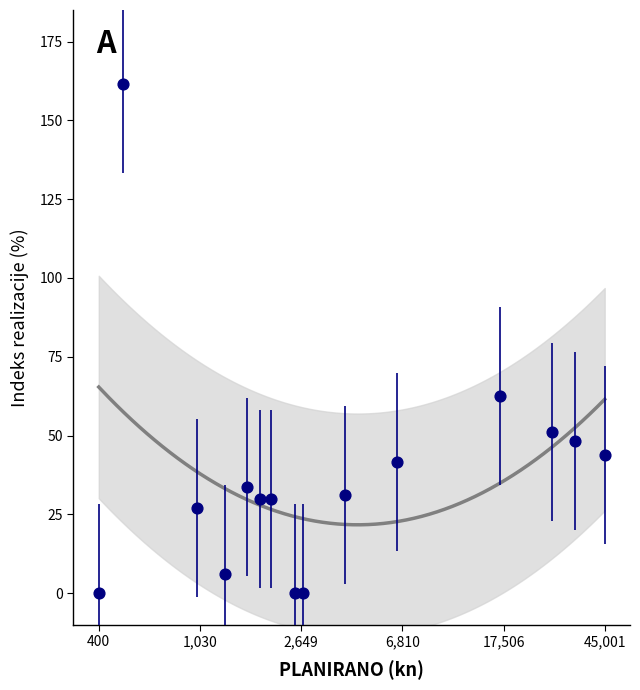

What Y value in the scatter plot is closest to 80?

62.6